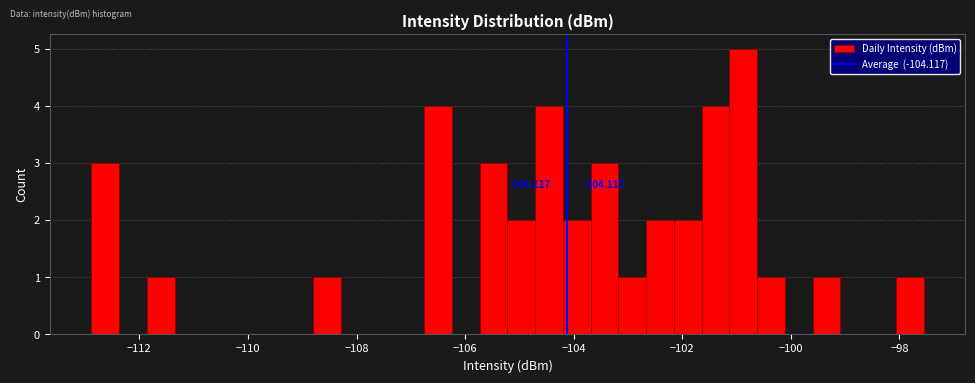

Read against the x-axis, roughly where is the centre of the tallest bar?

-100.8